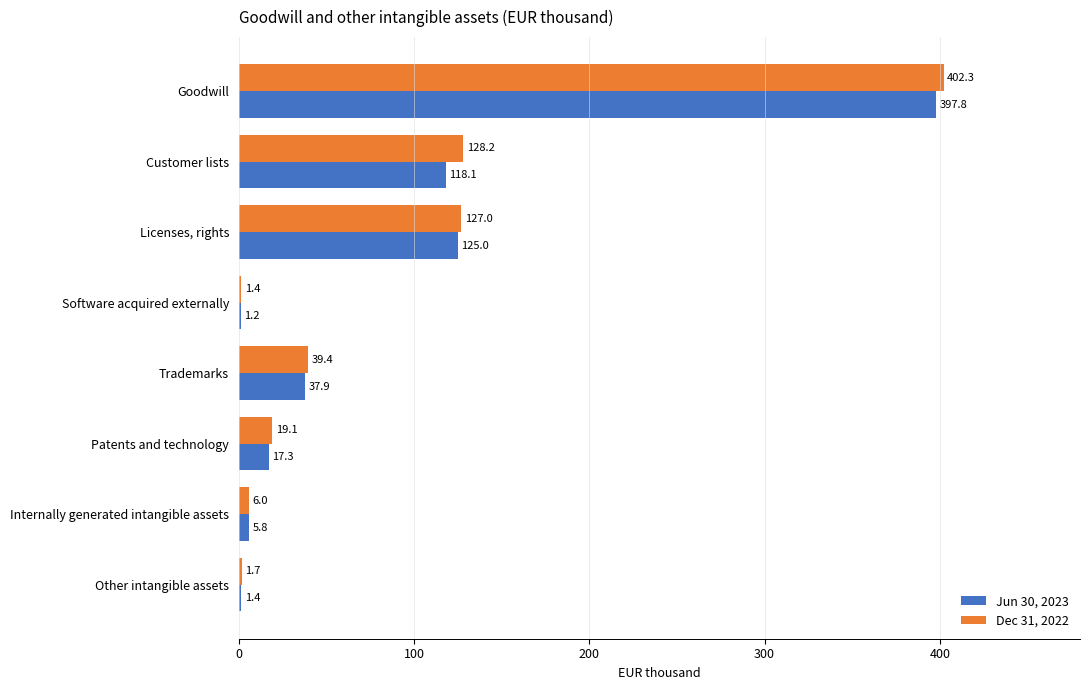

Which category has the highest value across all series?

Goodwill